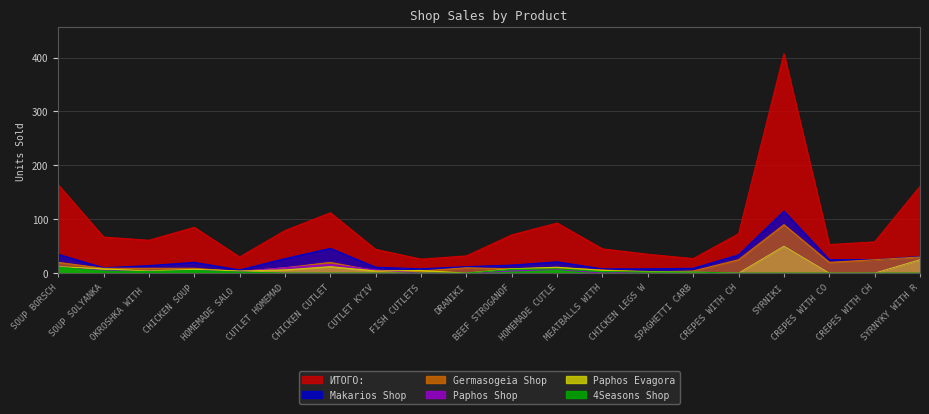

Does the chart display data point markers on the line(s)?

No